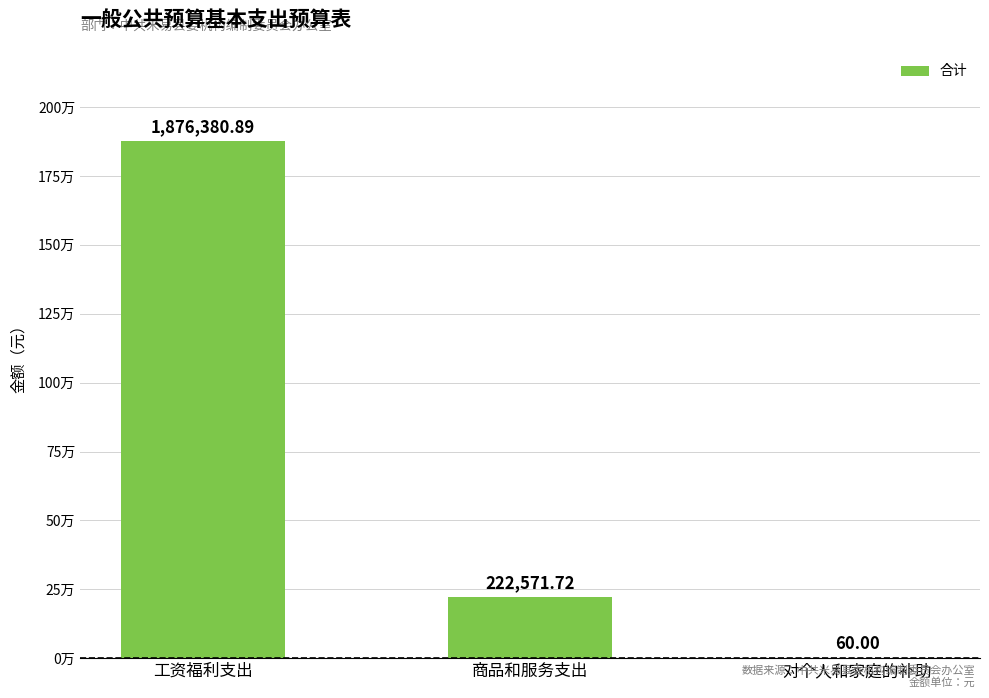

Does the chart contain any negative values?

No